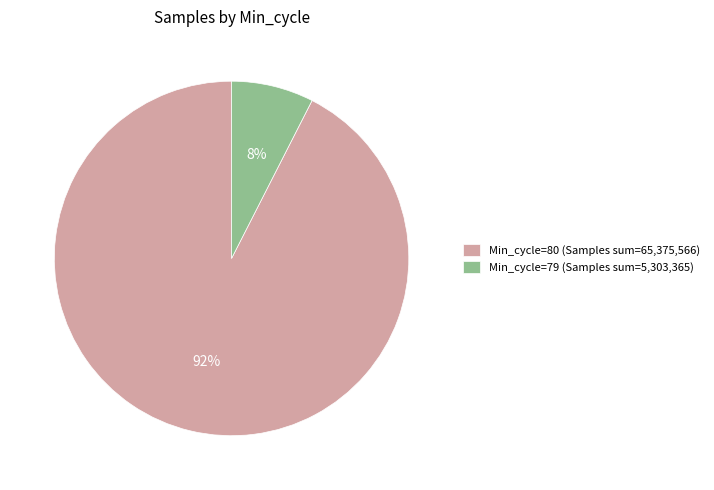

Does any single category account for the majority?

Yes